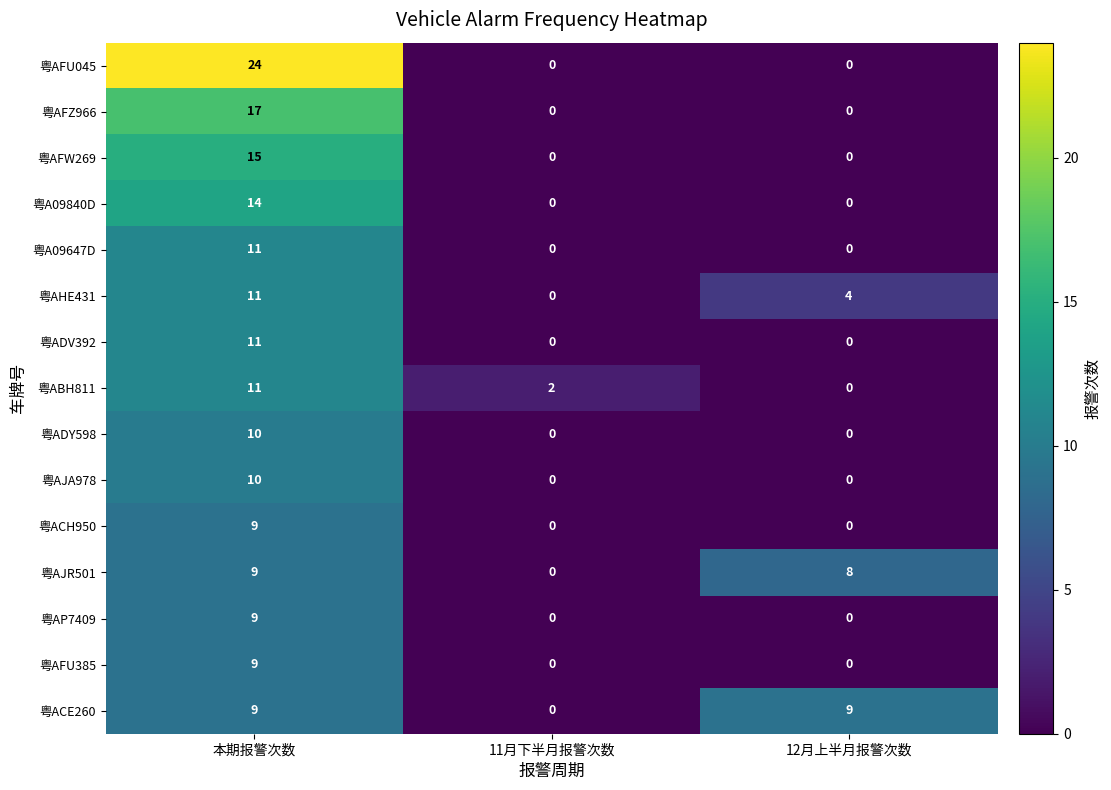

What is the spread (max minus min) of values at 本期报警次数?

15